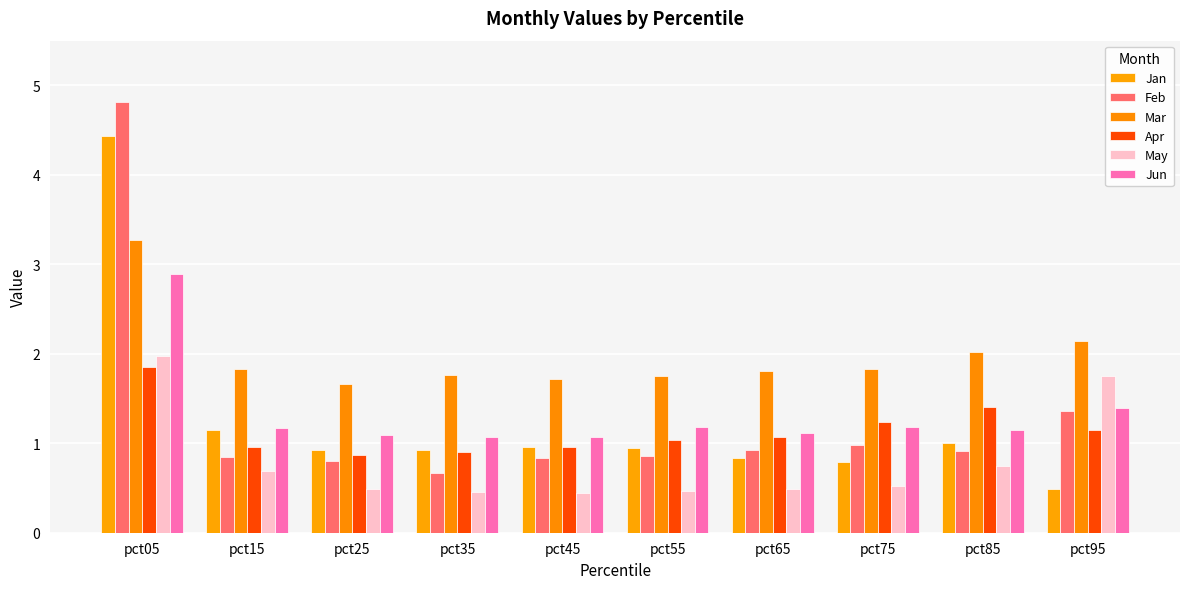

What is the value of the Apr bar at the 10th from the left?

1.1